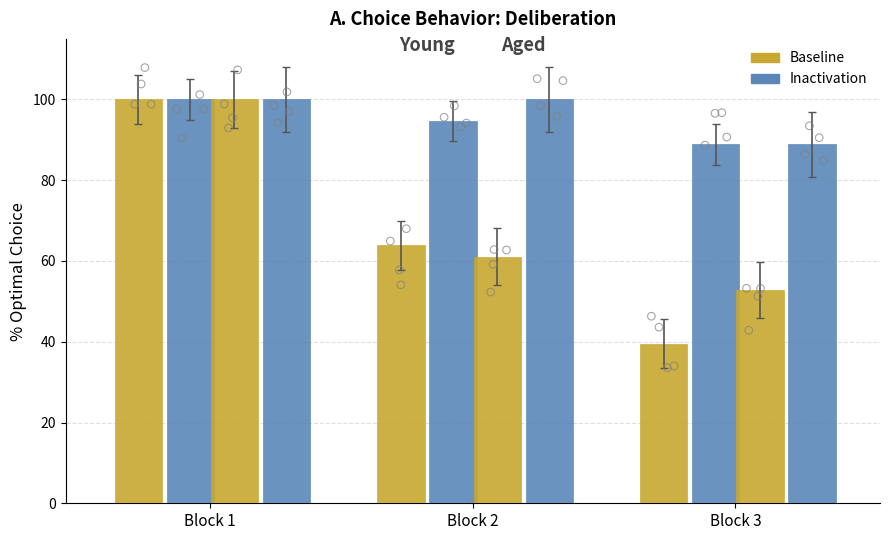

Is the value of Inactivation at Block 1 greater than the value of Baseline at Block 3?

Yes